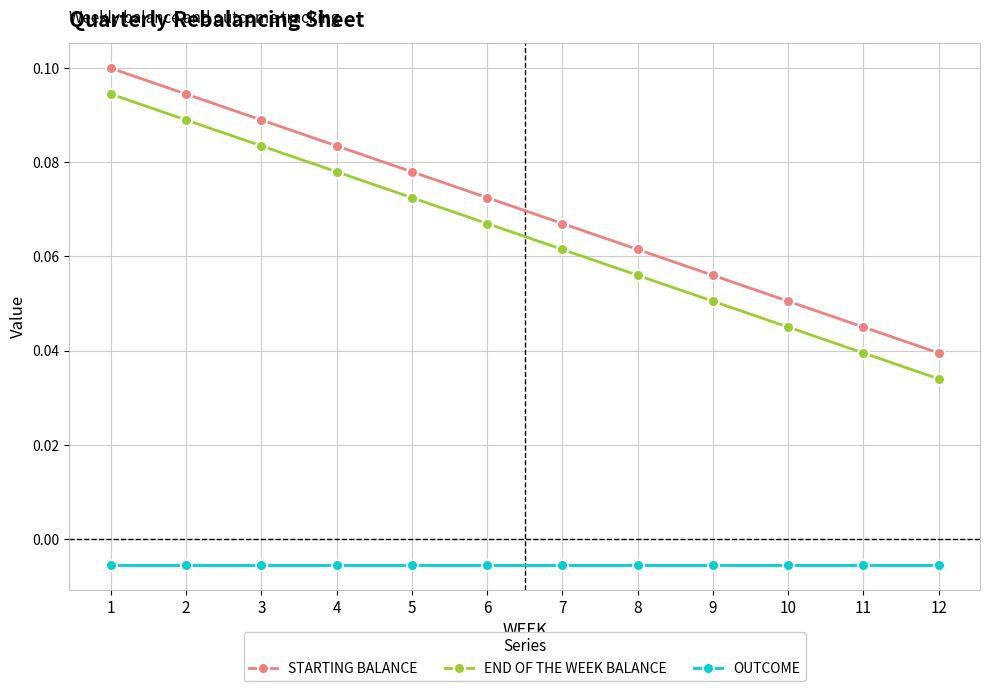

Is the value of OUTCOME at 12 greater than the value of END OF THE WEEK BALANCE at 4?

No